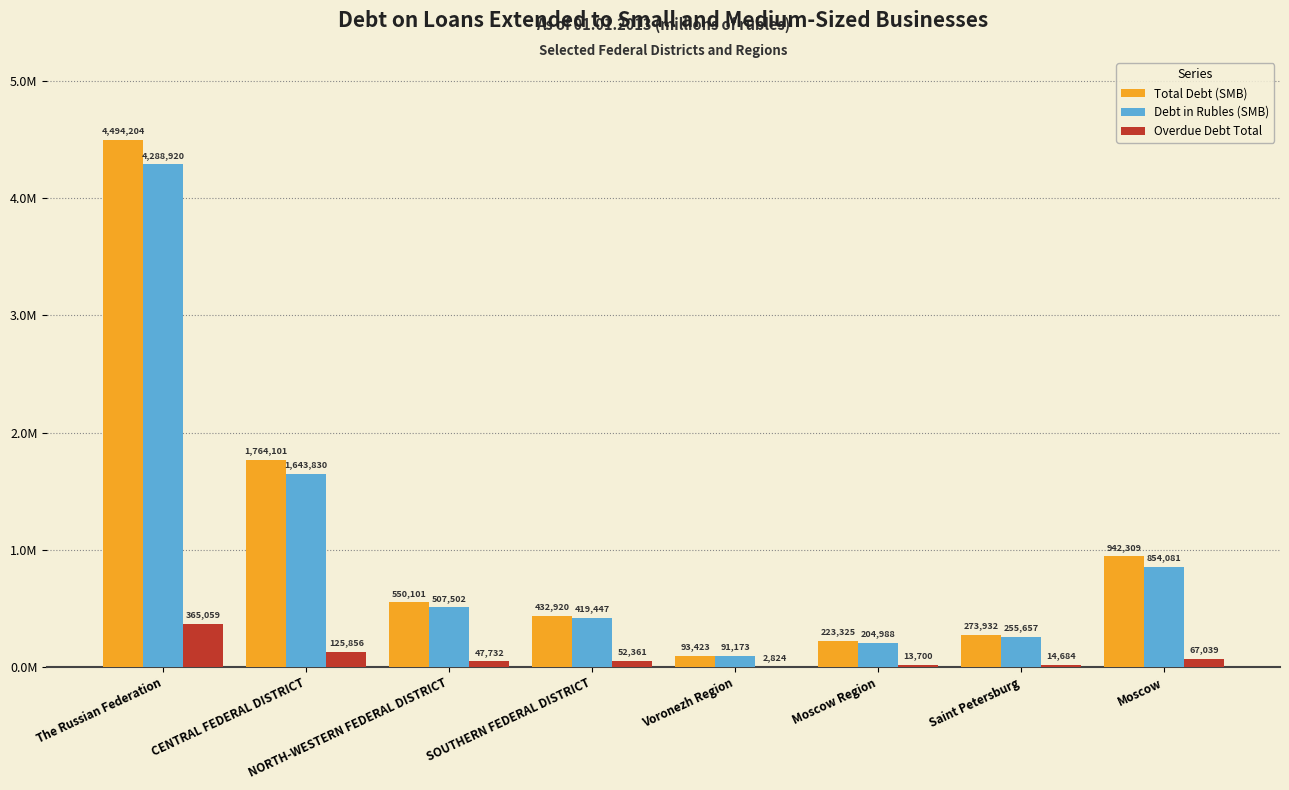

Between Moscow and The Russian Federation, which is larger?

The Russian Federation